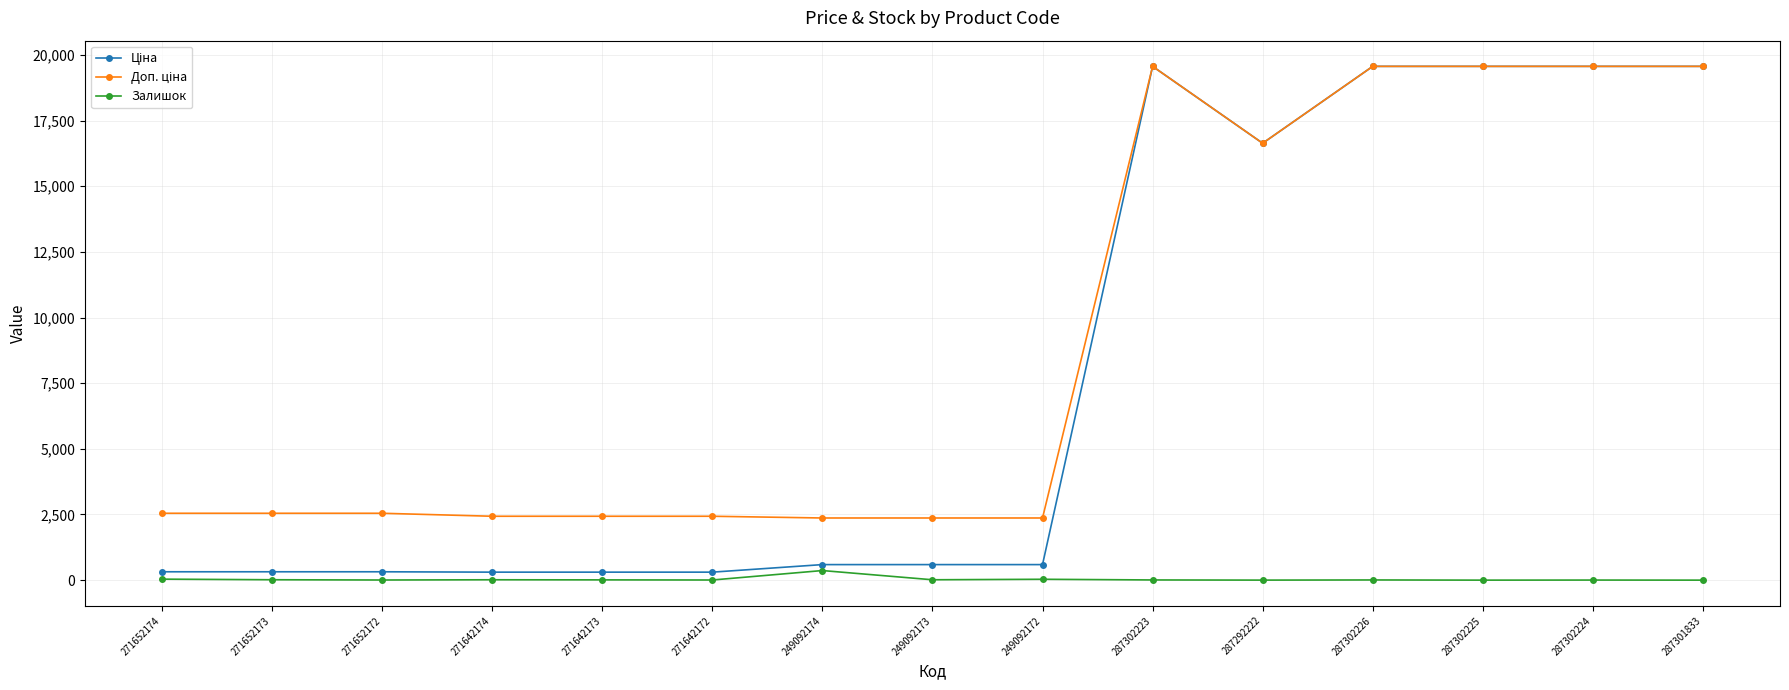

At how many categories does at least one series exceed 7929?

6